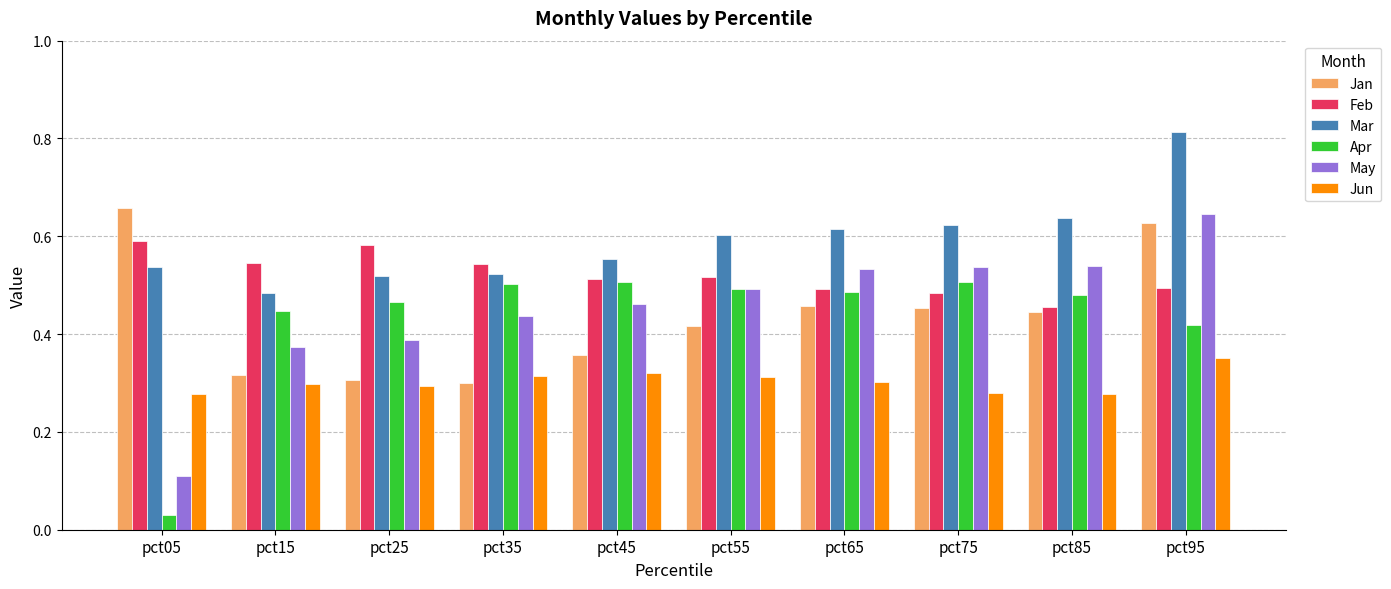

Which series has the widest spread of values?

May